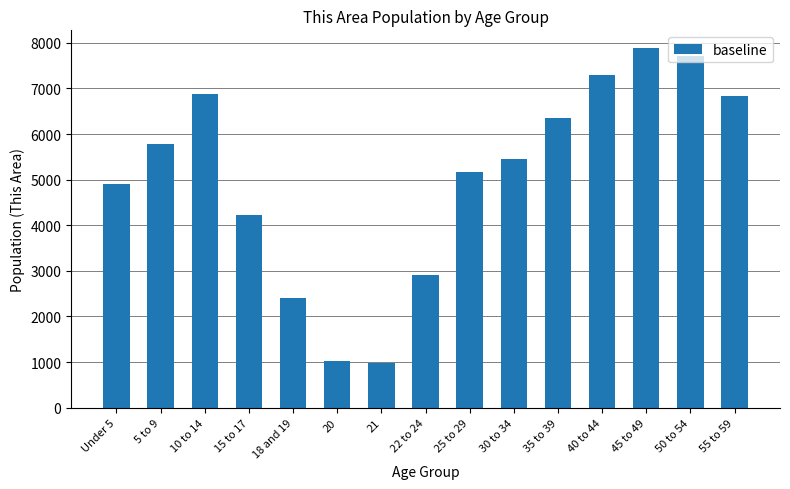

What is the difference between the values at 50 to 54 and 21?

6723